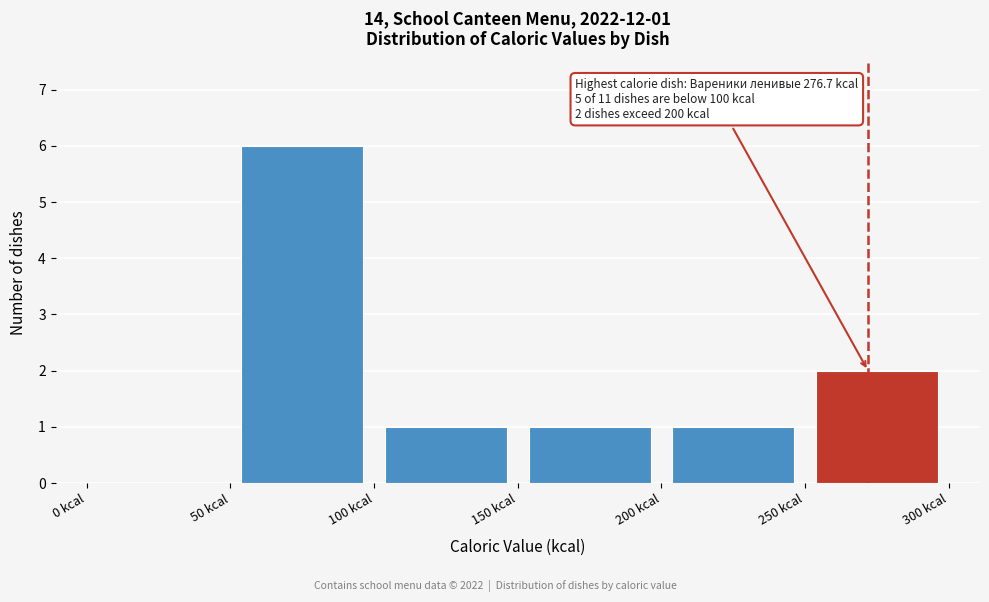

Over which range of the x-axis is the bar tallest?

50 to 100